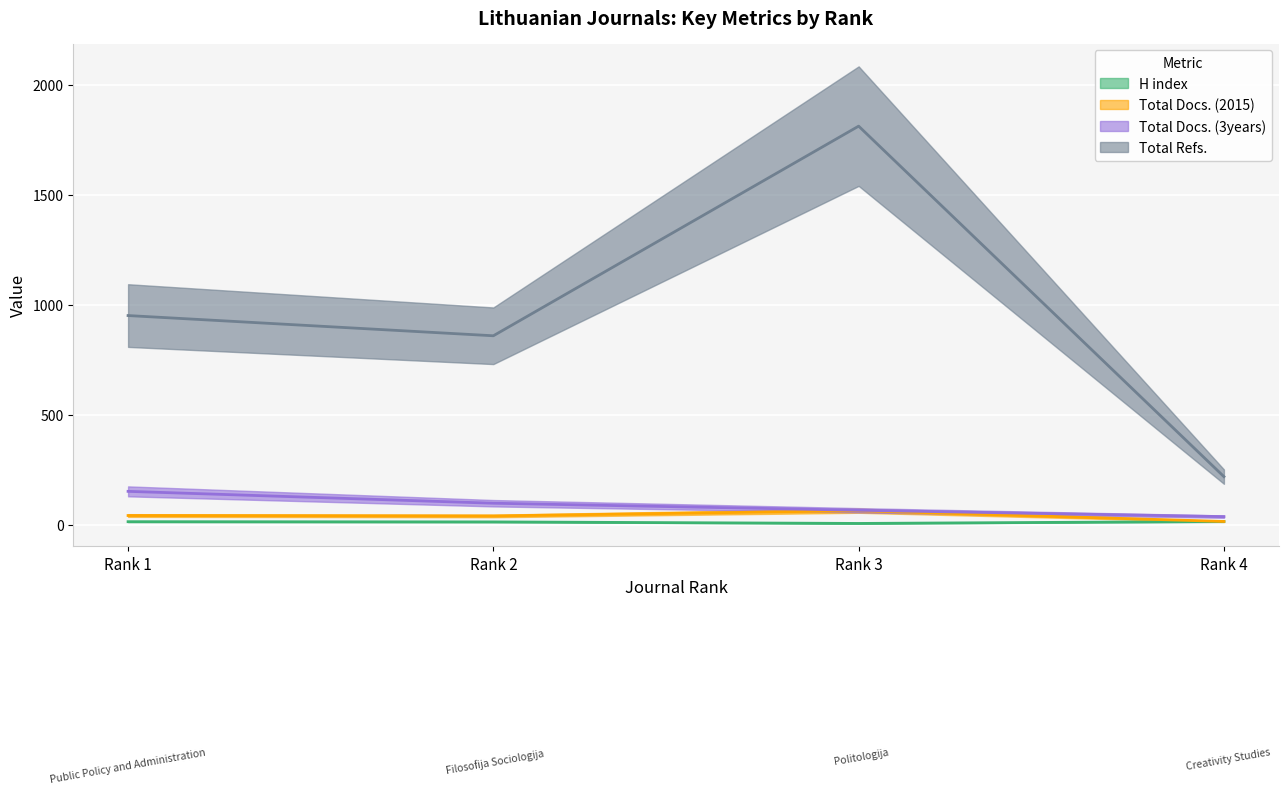

Which series has the largest total across all categories?

Total Refs.